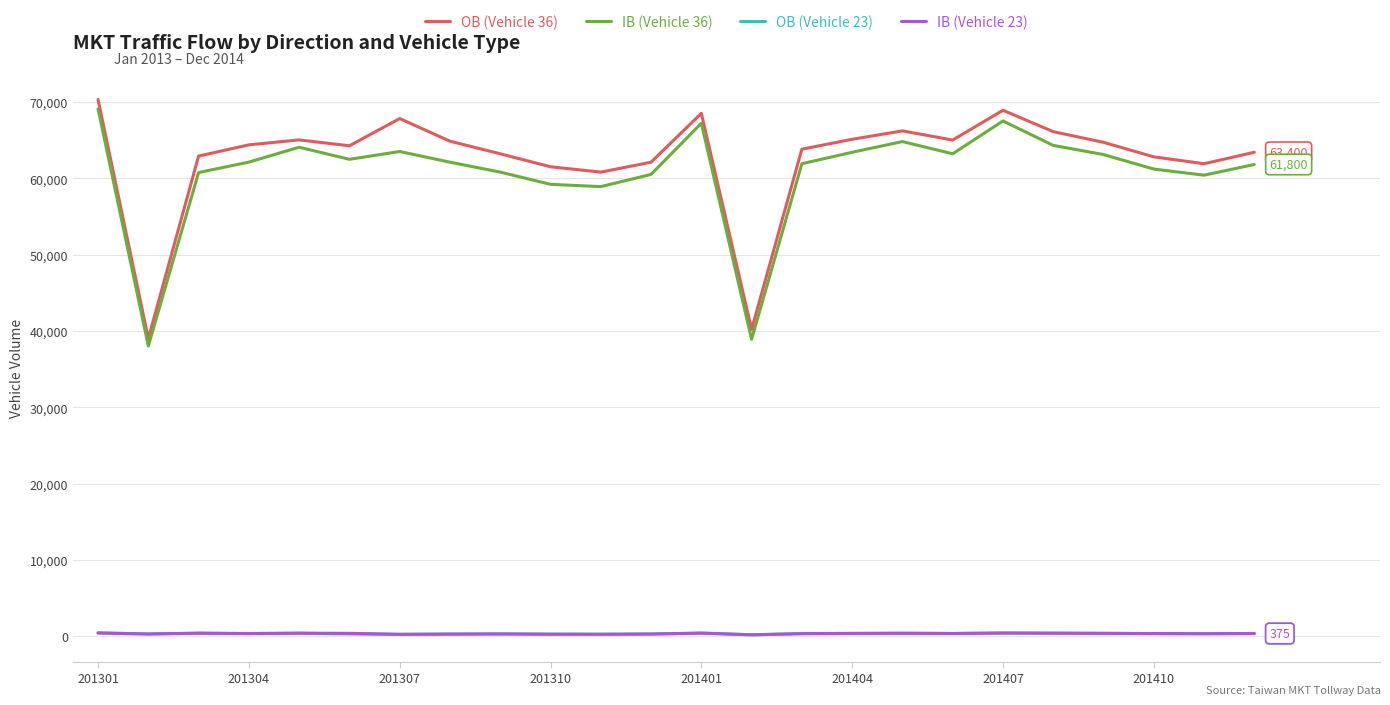

Which series has the largest total across all categories?

OB (Vehicle 36)